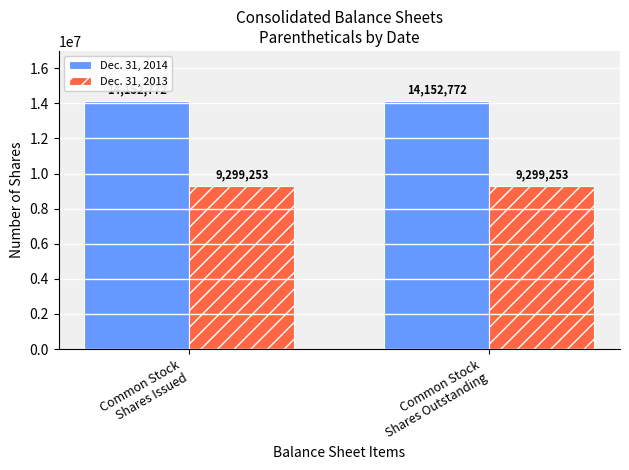

What is the value of the Dec. 31, 2013 bar at the 1st from the left?

9299253